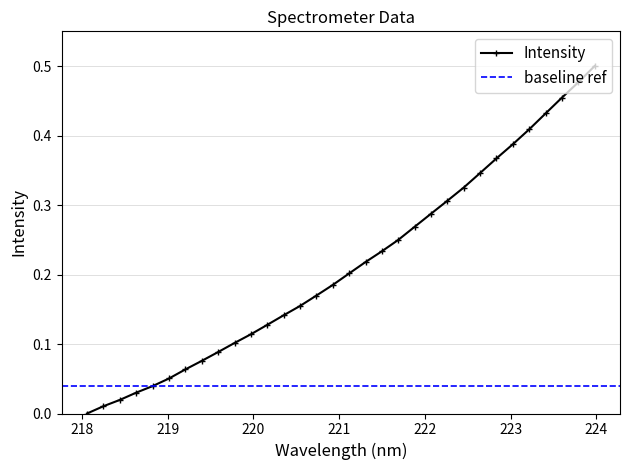

What position from the right is 221.4993?

14